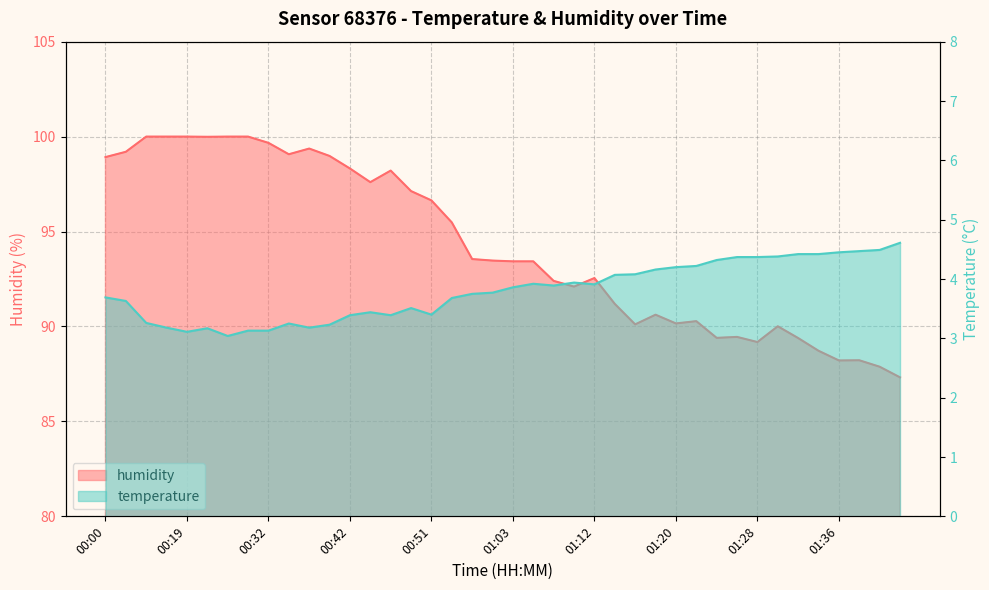

Rank the series by their average value, from lowest to highest.

temperature, humidity